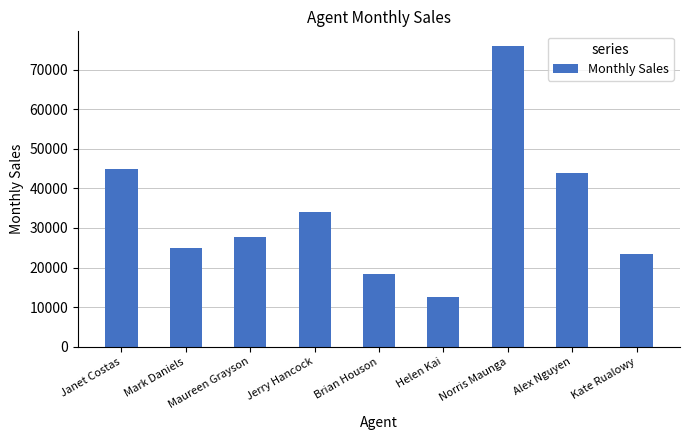

What is the greatest value displayed?

75880